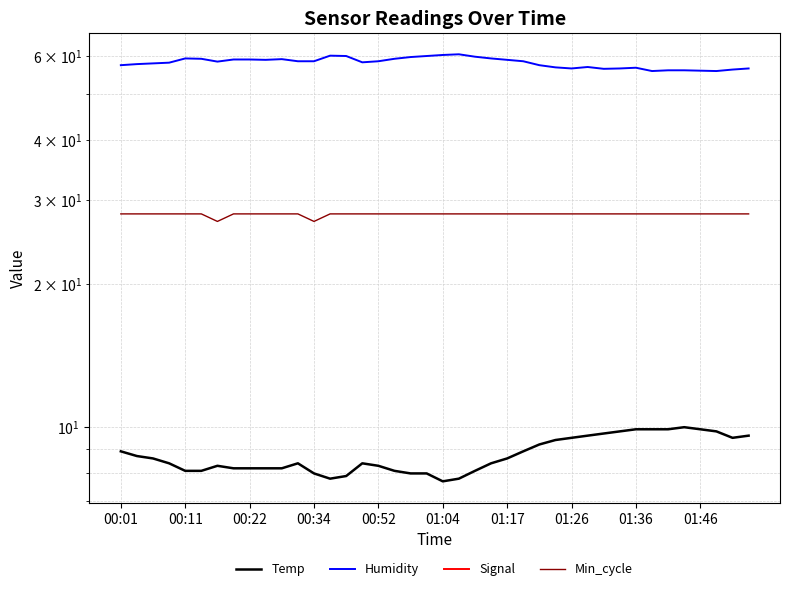

True or false: Signal has more than 0 points higher than both neighbors.

True